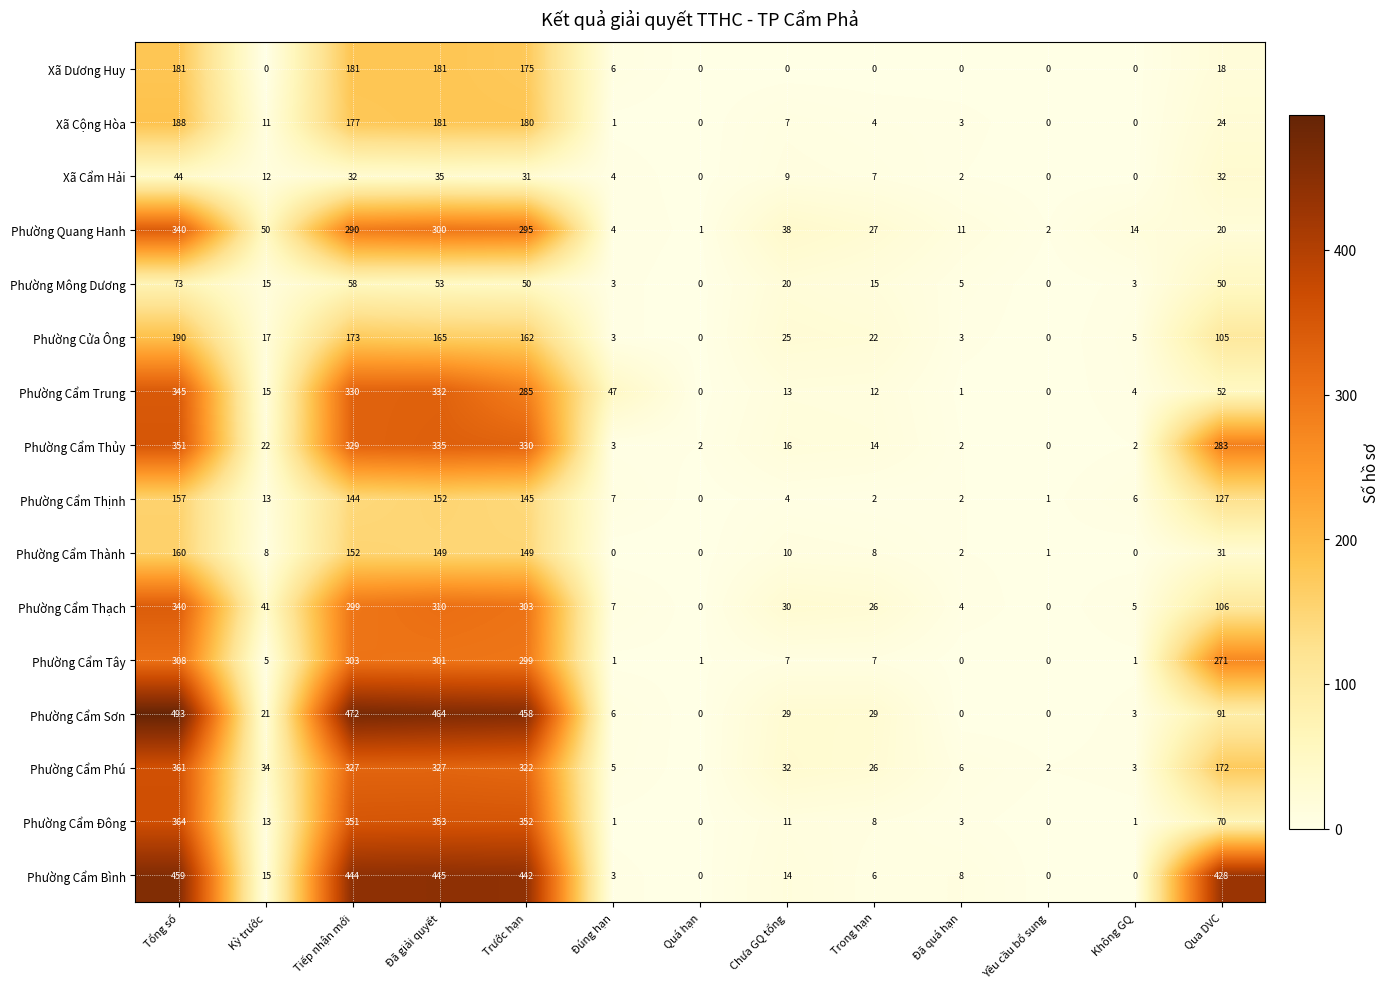

What is the average value of the Phường Cửa Ông series?

67